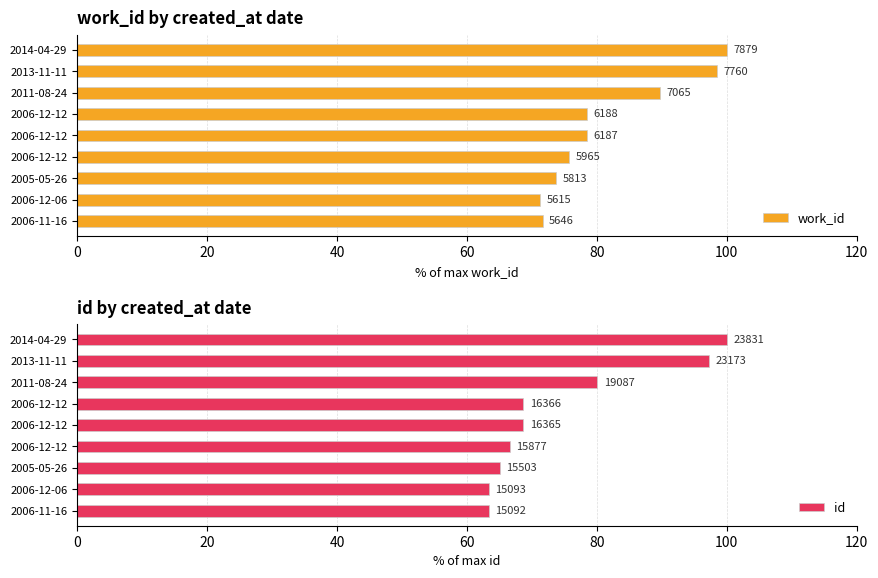

What is the approximate value of id at 2006-12-06?

63.3